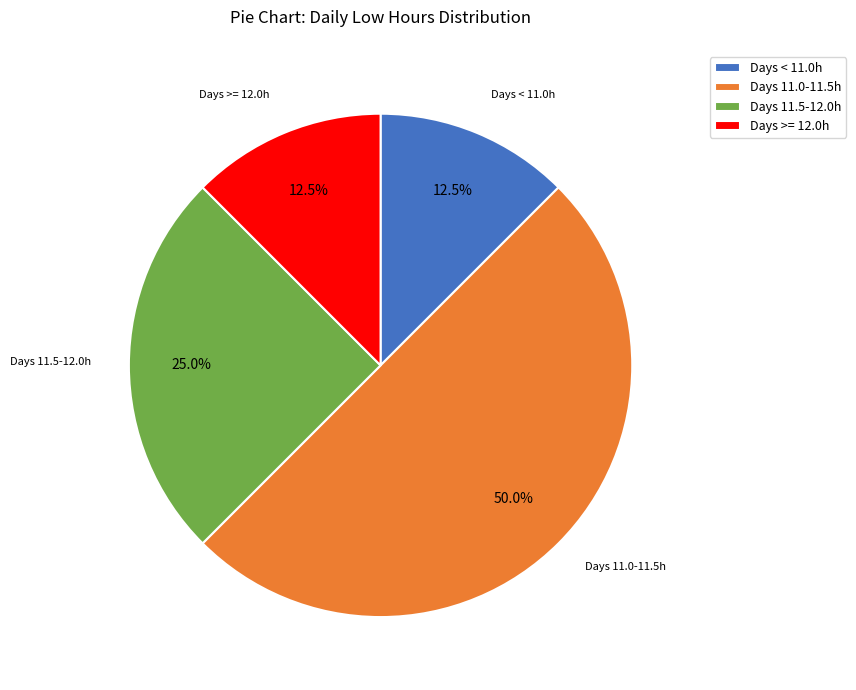

What percentage do Days >= 12.0h and Days < 11.0h together represent?

25.0%